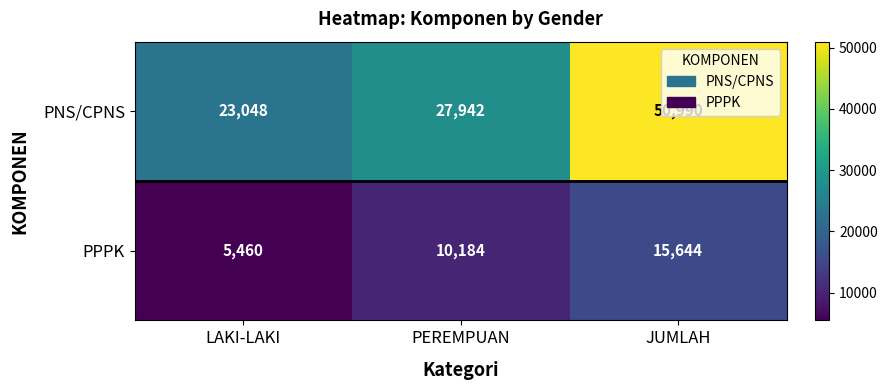

At which label is PPPK closest to 10552?

PEREMPUAN